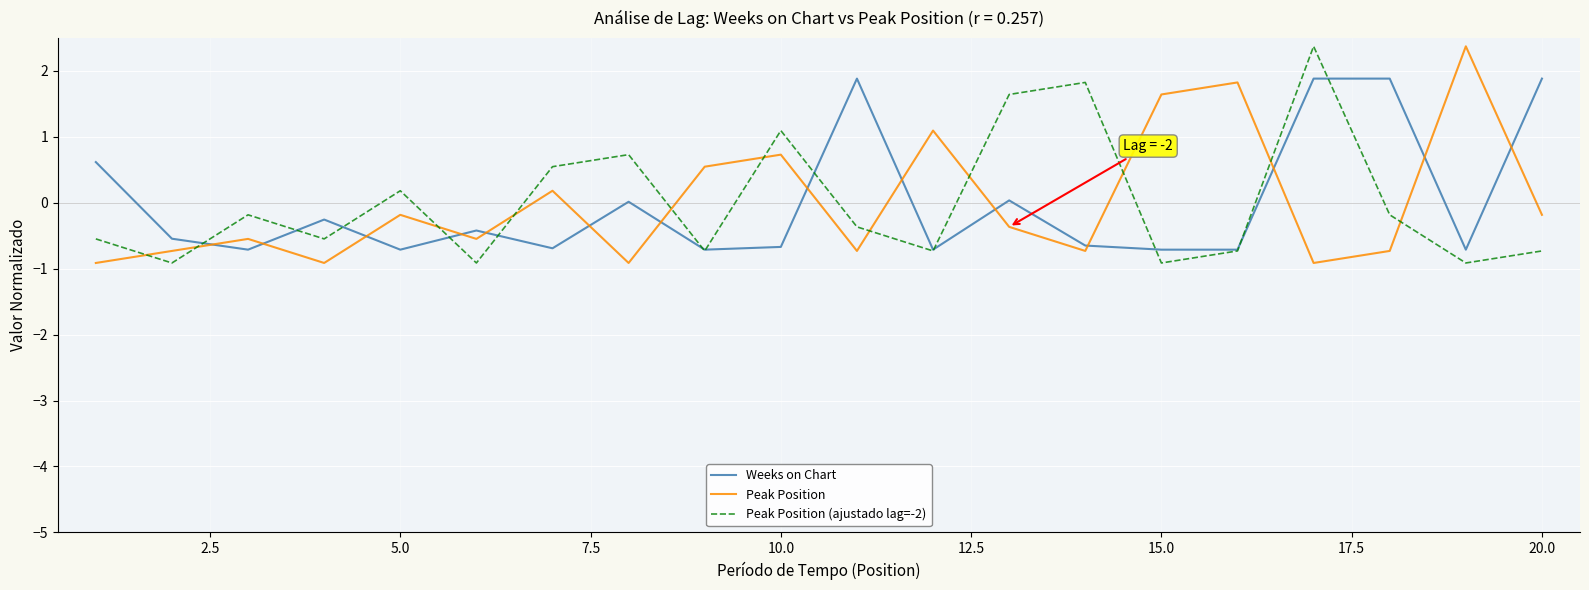

What is the lowest value of the Peak Position series?

-0.9